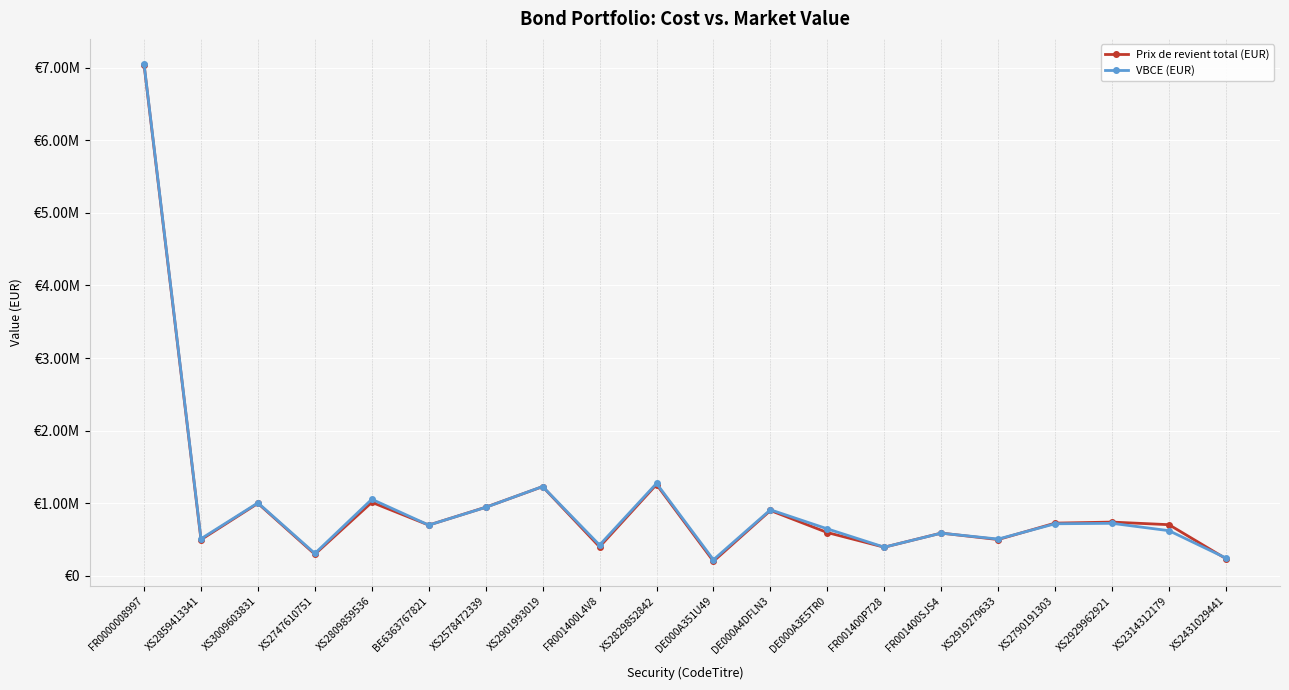

In VBCE (EUR), how many points are lower than both neighbors (excluding endpoints)?

7